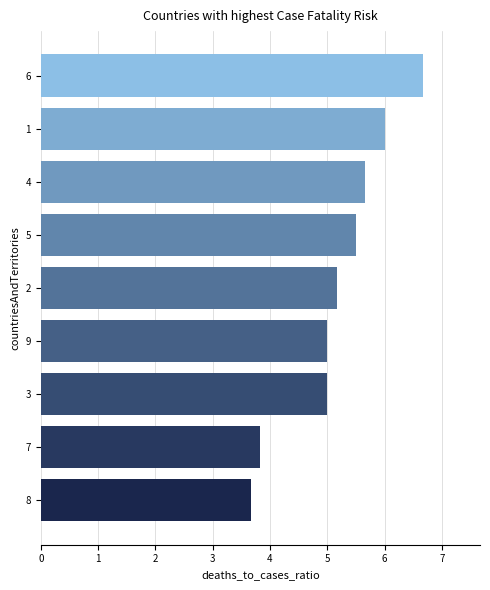

Reading bottom to top, extract all data points from this chart.

8=3.7	7=3.8	3=5.0	9=5.0	2=5.2	5=5.5	4=5.7	1=6.0	6=6.7